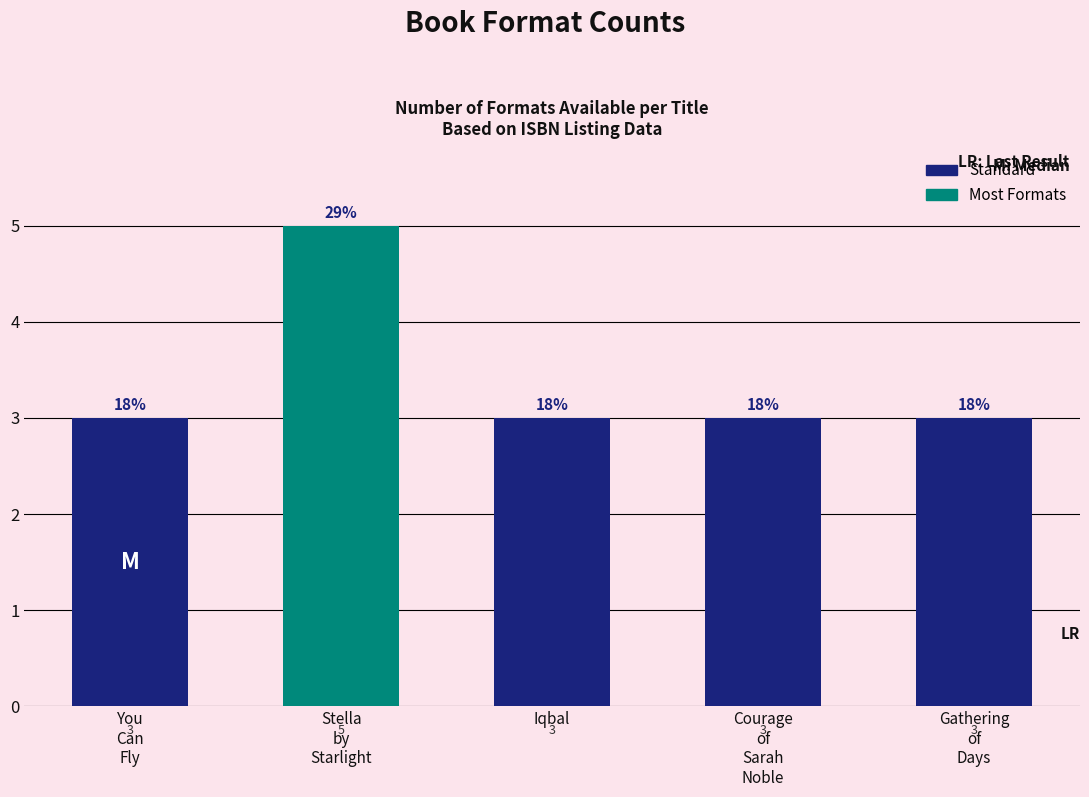

What is the difference between the values at Stella
by
Starlight and Iqbal?

2